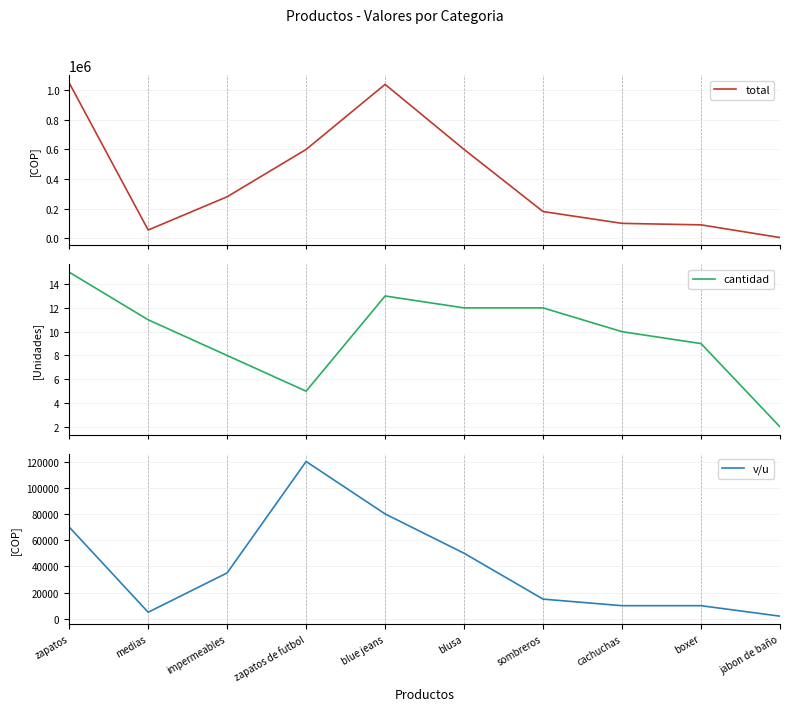

What is the difference between the maximum and second lowest values in the v/u series?

115000